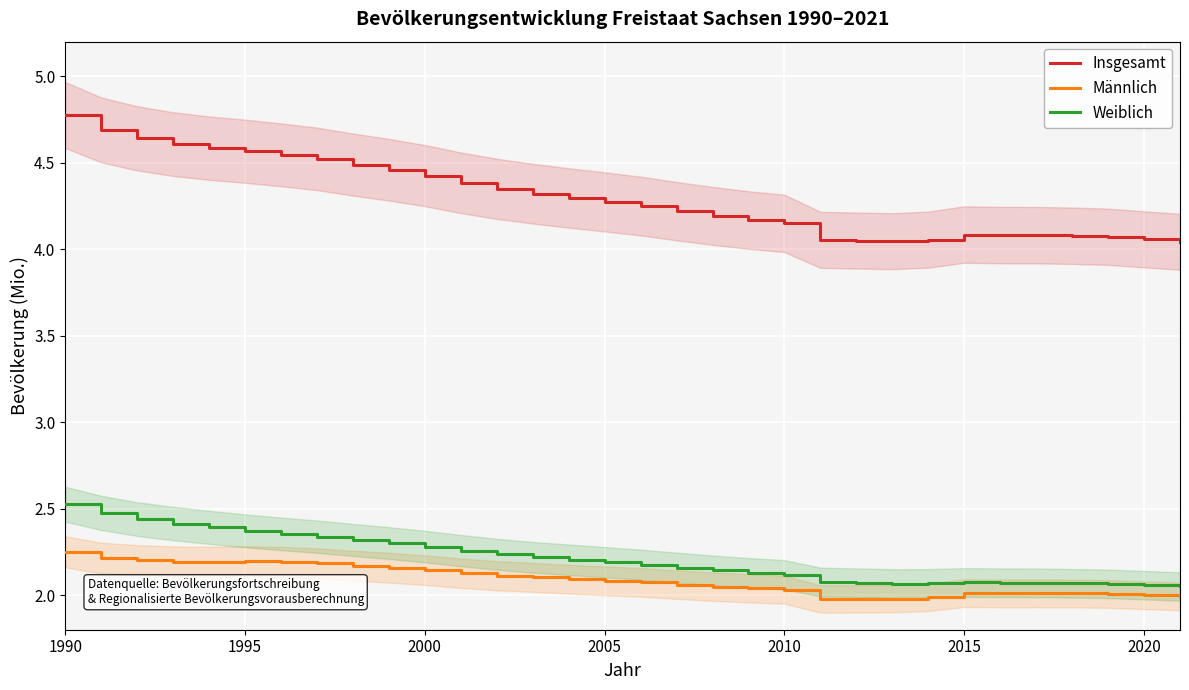

What is the average value of the Männlich series?

2.1